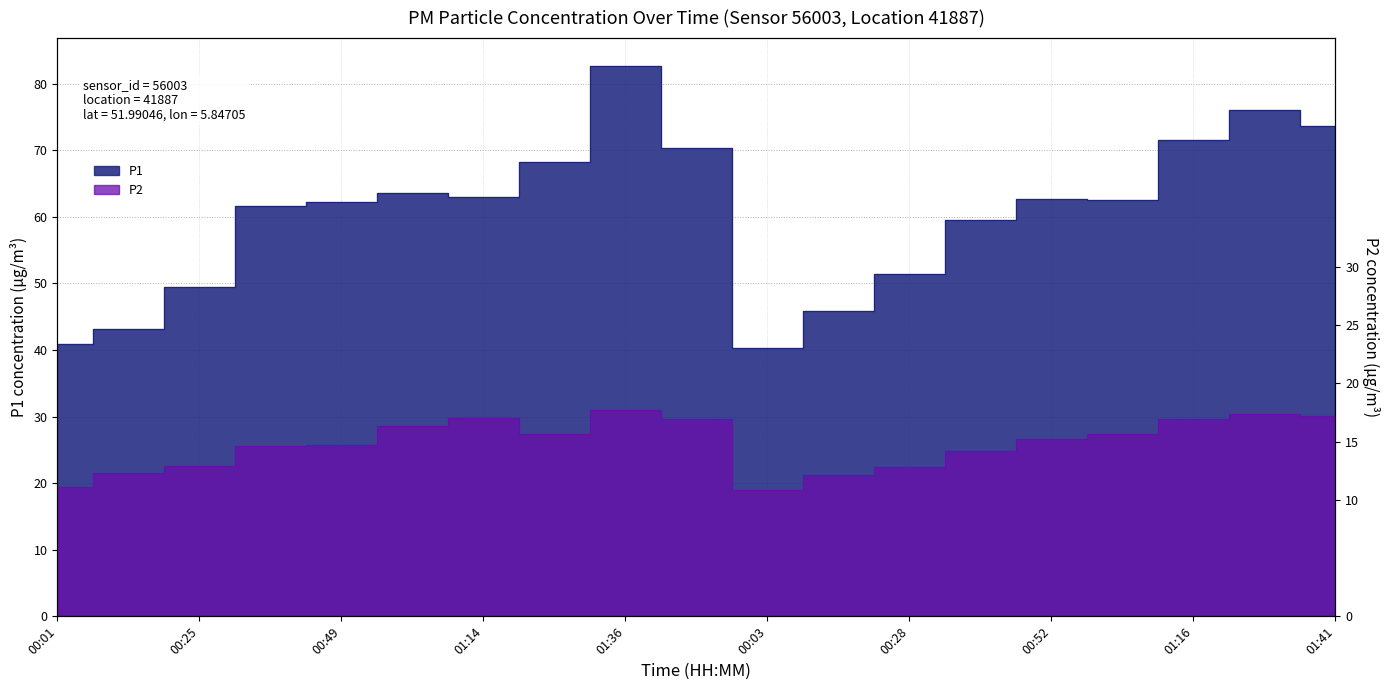

At how many categories does at least one series exceed 36?

19